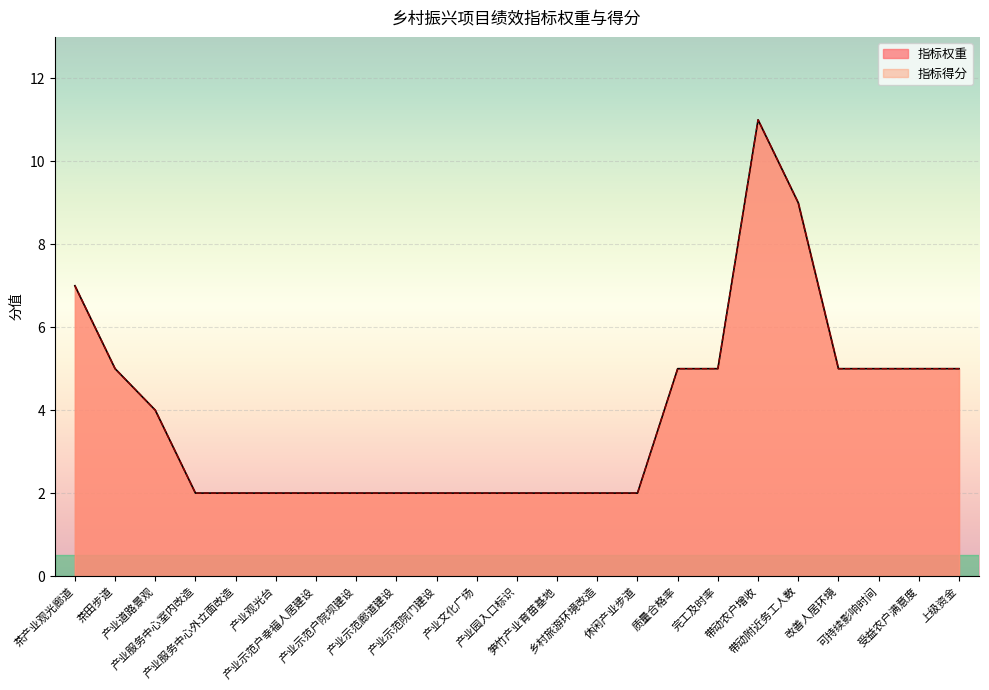

What position from the right is 产业文化广场?

13